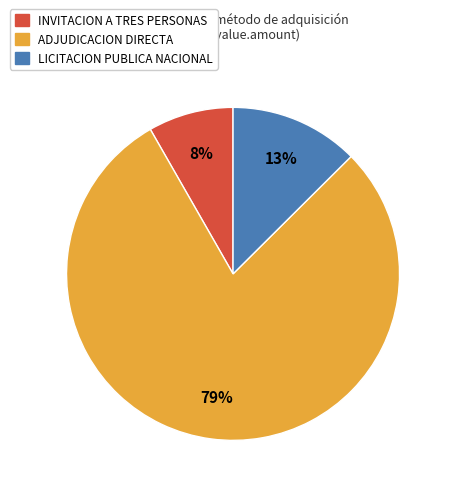

How many slices are in this pie chart?

3